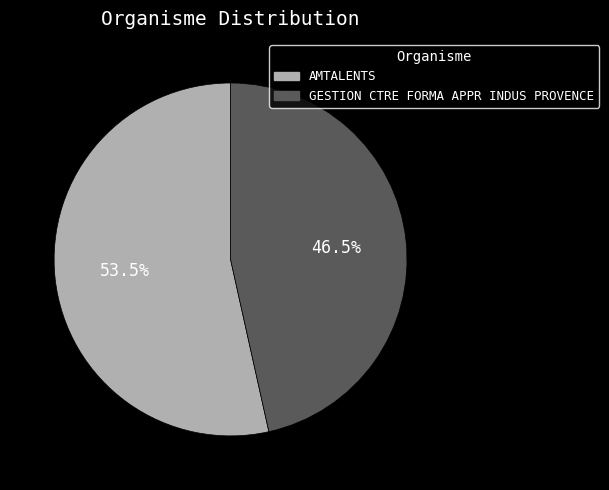

What is the ratio of the value at GESTION CTRE FORMA APPR INDUS PROVENCE to the value at AMTALENTS?

0.9